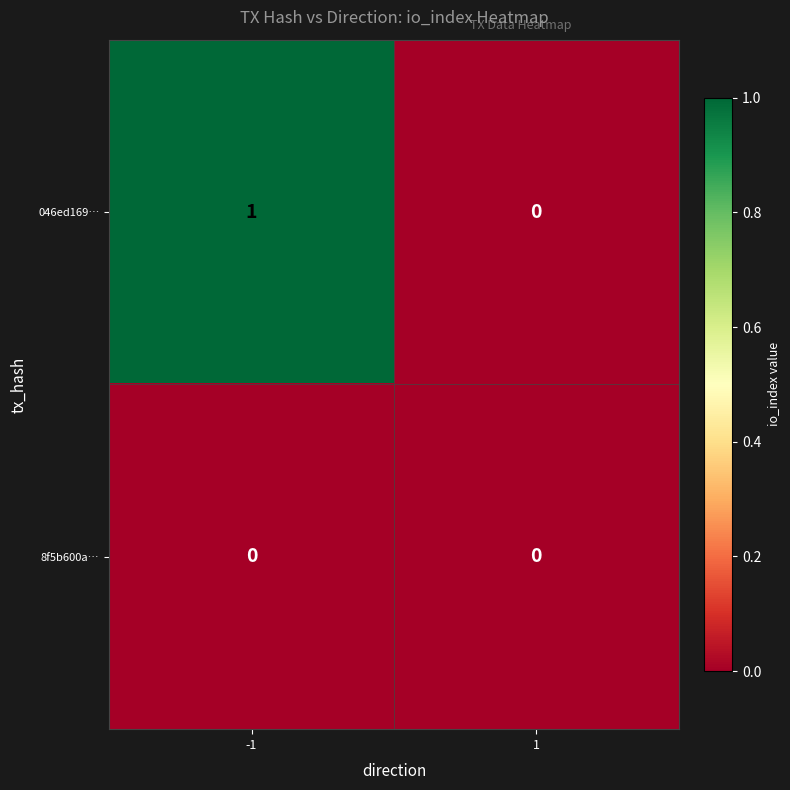

Which series has the largest range (max minus min)?

046ed169…